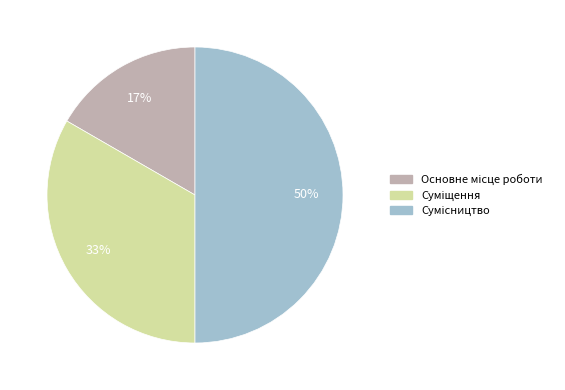

To the nearest percent, what is the average slice percentage?

33%